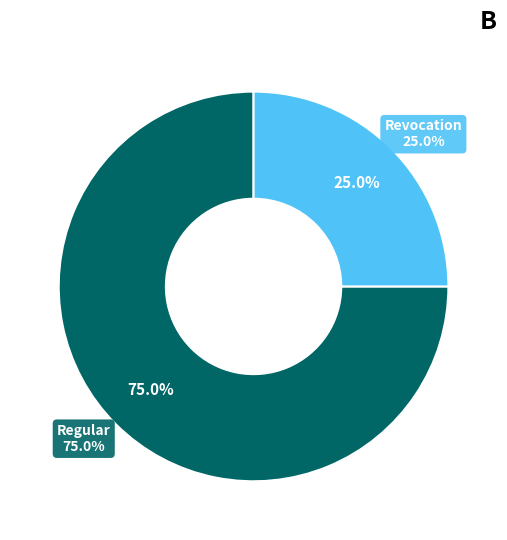

The Regular slice represents 99% of the pie. True or false?

False